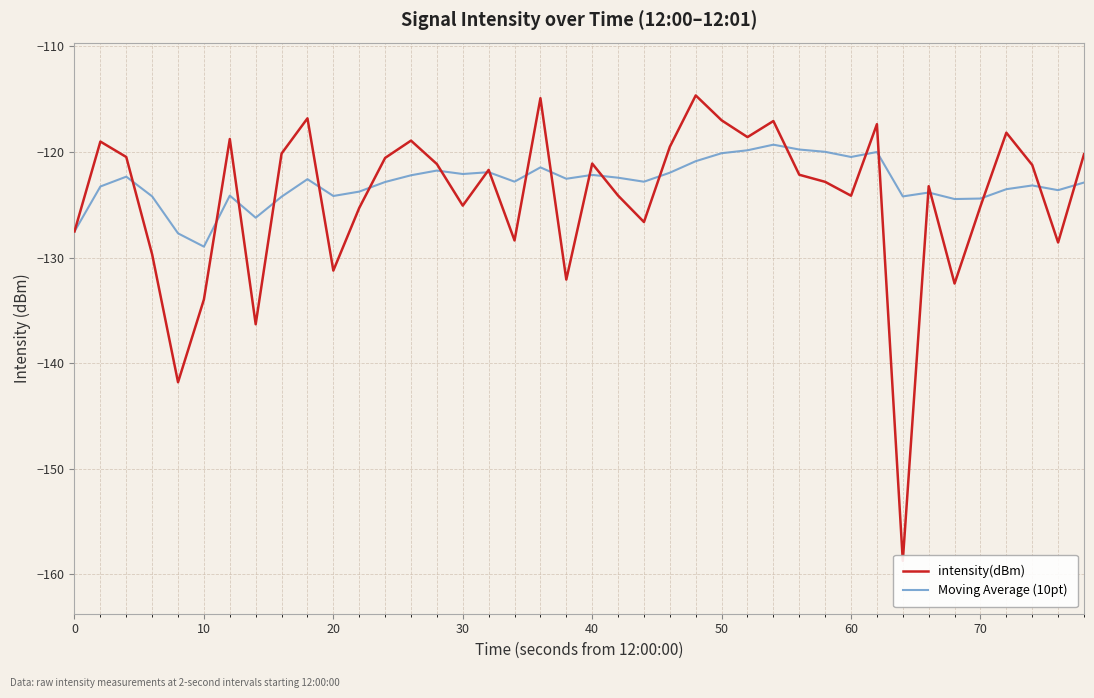

In Moving Average (10pt), how many points are higher than both neighbors (excluding endpoints)?

11